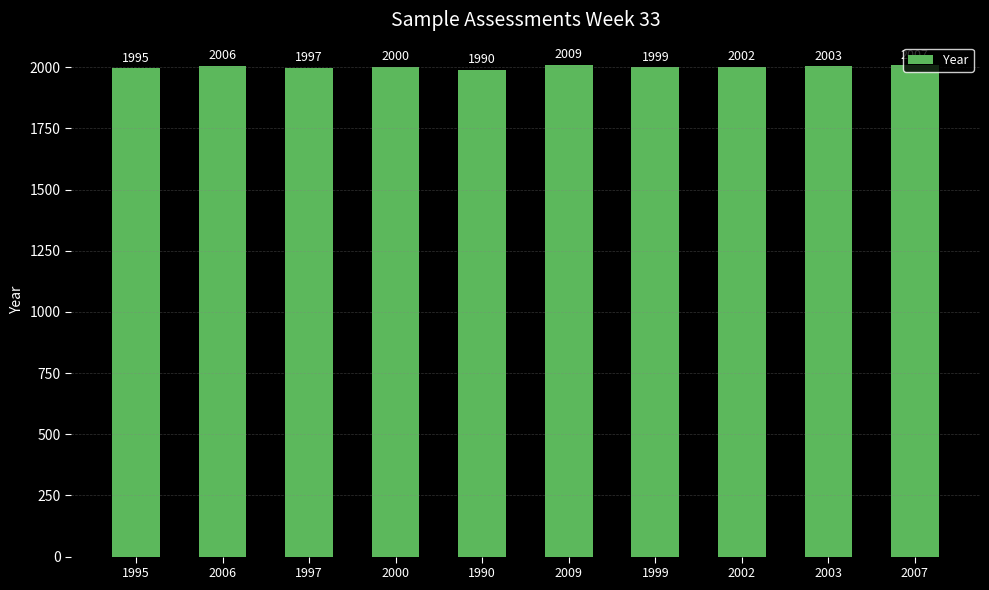

Count the number of categories in the chart.

10